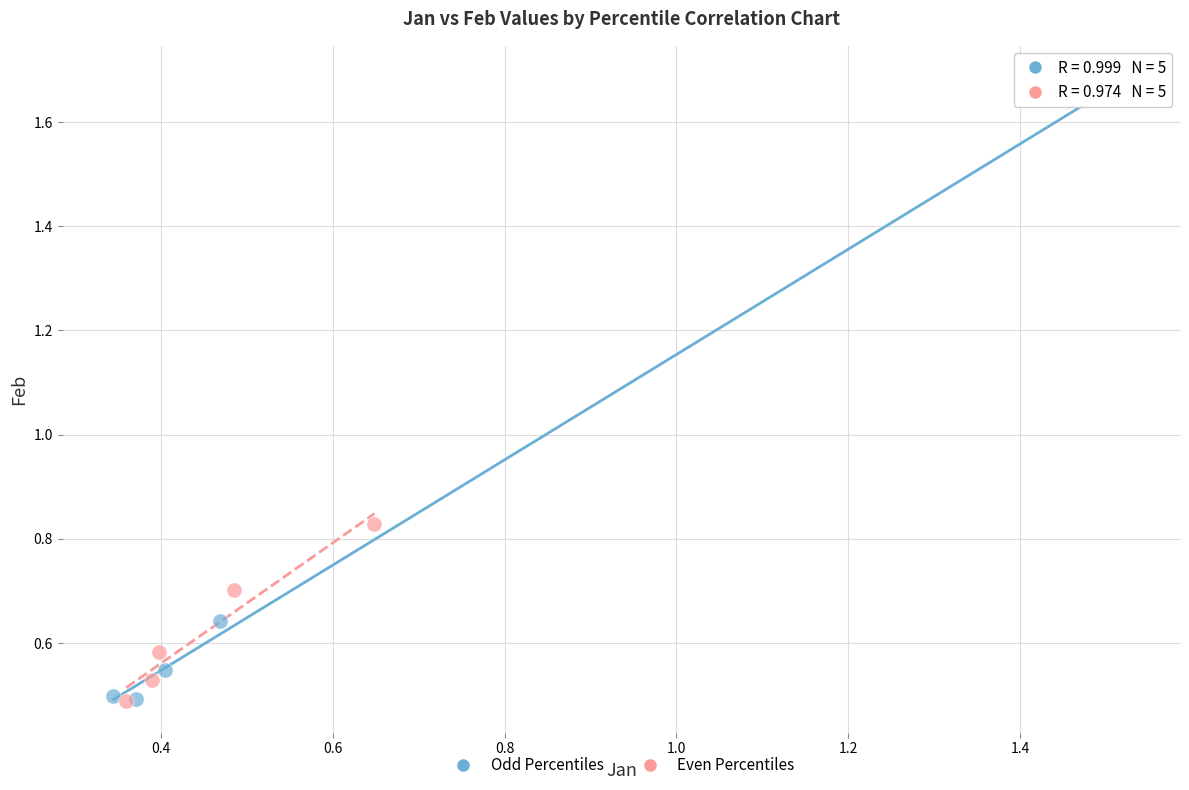

Which series contains the highest Y value?

Odd Percentiles